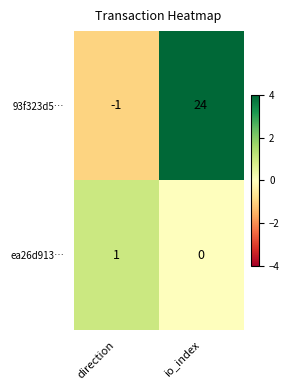

Which category has the lowest value in the 93f323d5… series?

direction